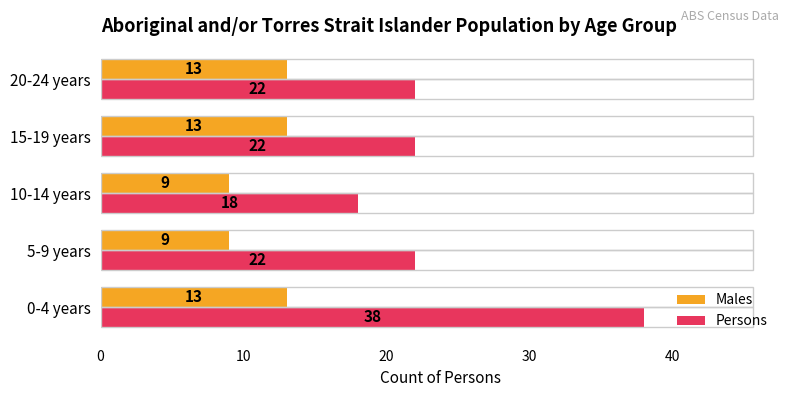

What is the spread (max minus min) of values at 10-14 years?

9